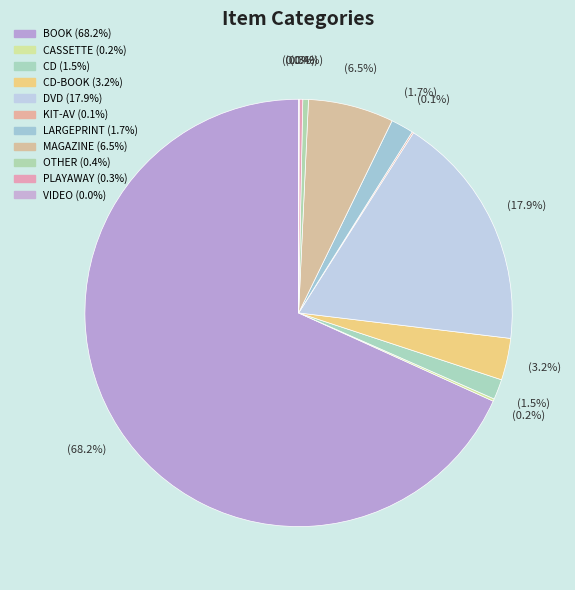

How many slices are in this pie chart?

11